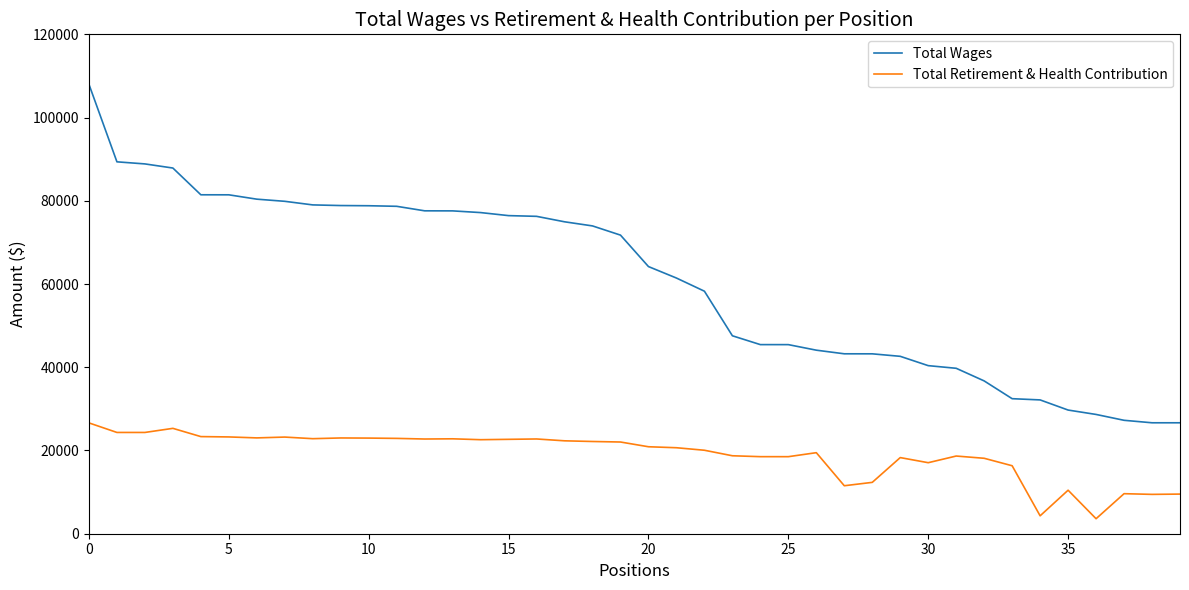

What are all the series names shown in the legend?

Total Wages, Total Retirement & Health Contribution